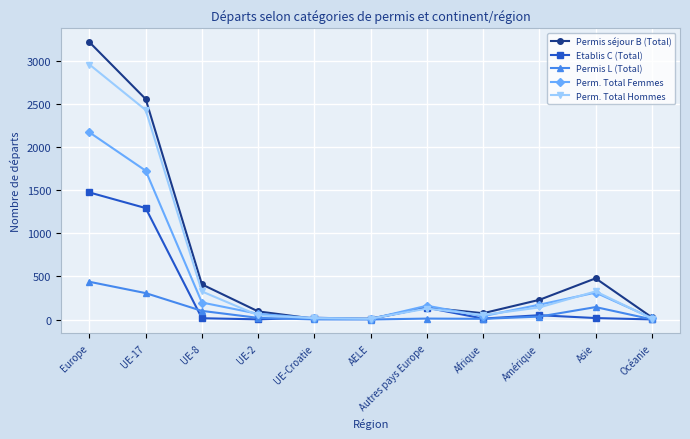

What is the total value across all series at Océanie?

56